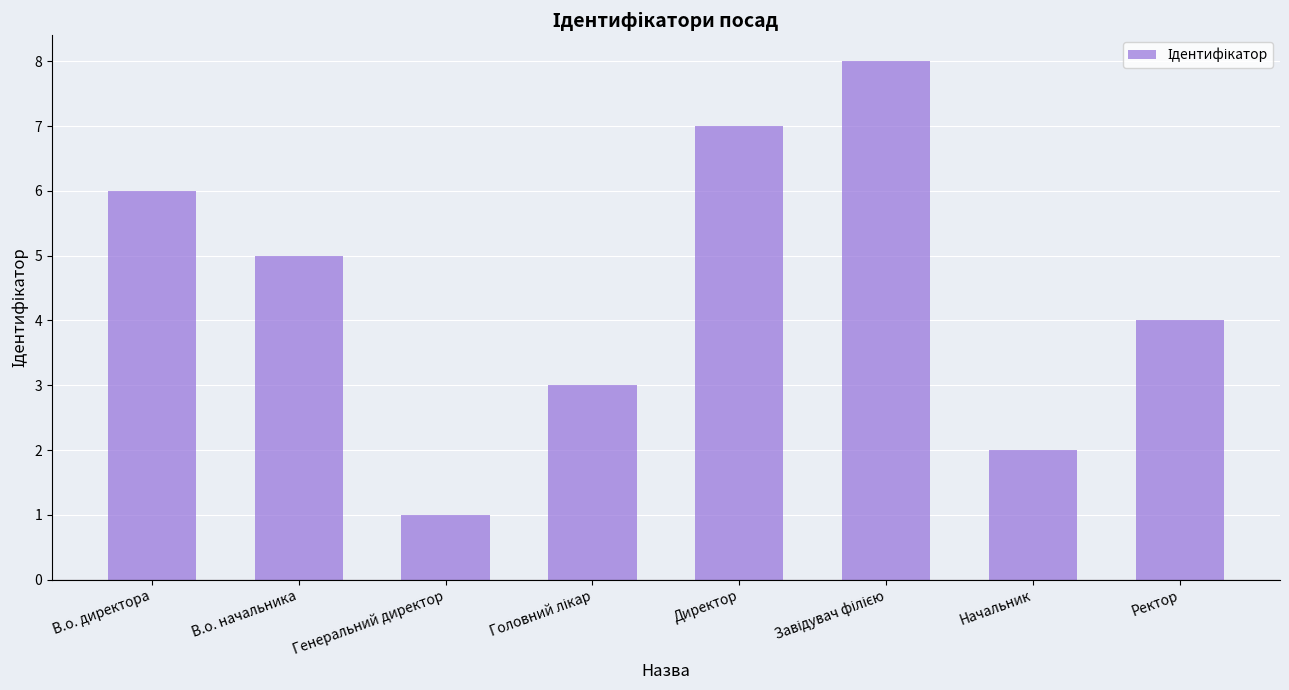

Is it true that the value at В.о. начальника is 7?

False